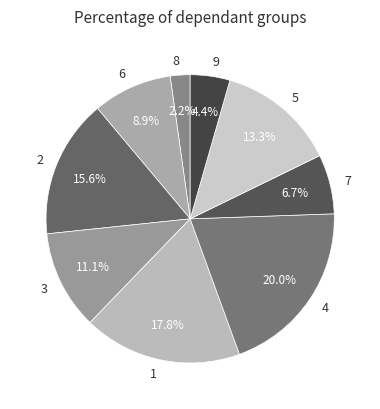

The 3 slice represents 1% of the pie. True or false?

False